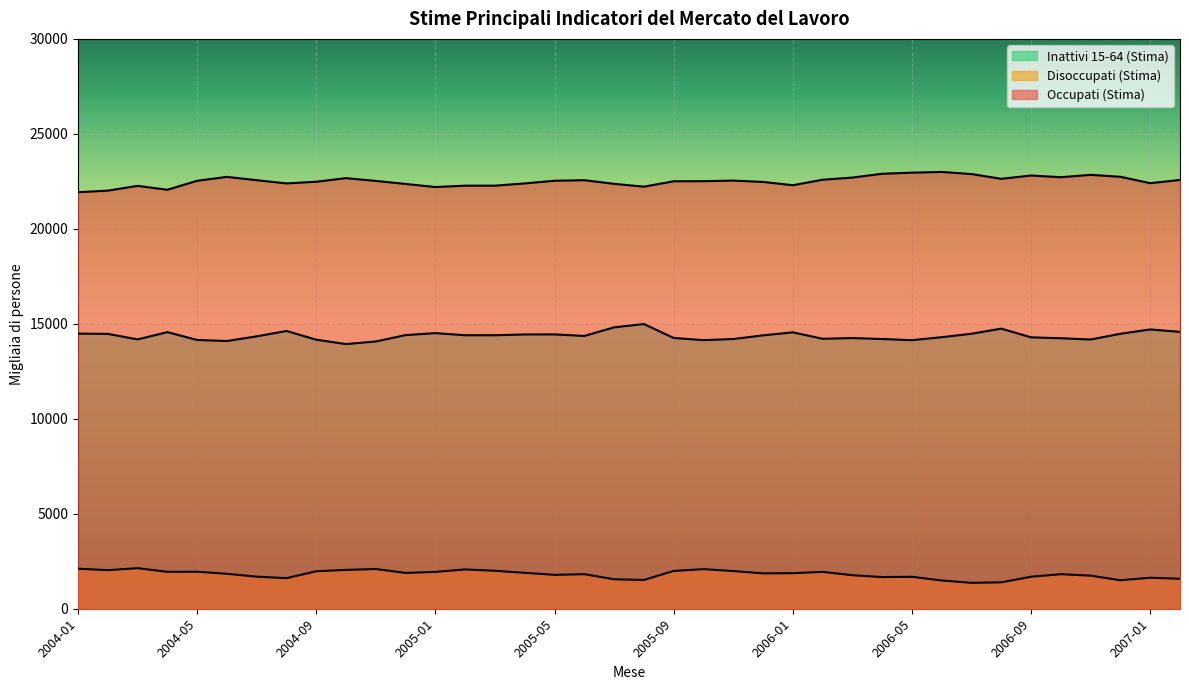

Is it true that Occupati (Stima) equals 15589.6 at 2006-08?

False